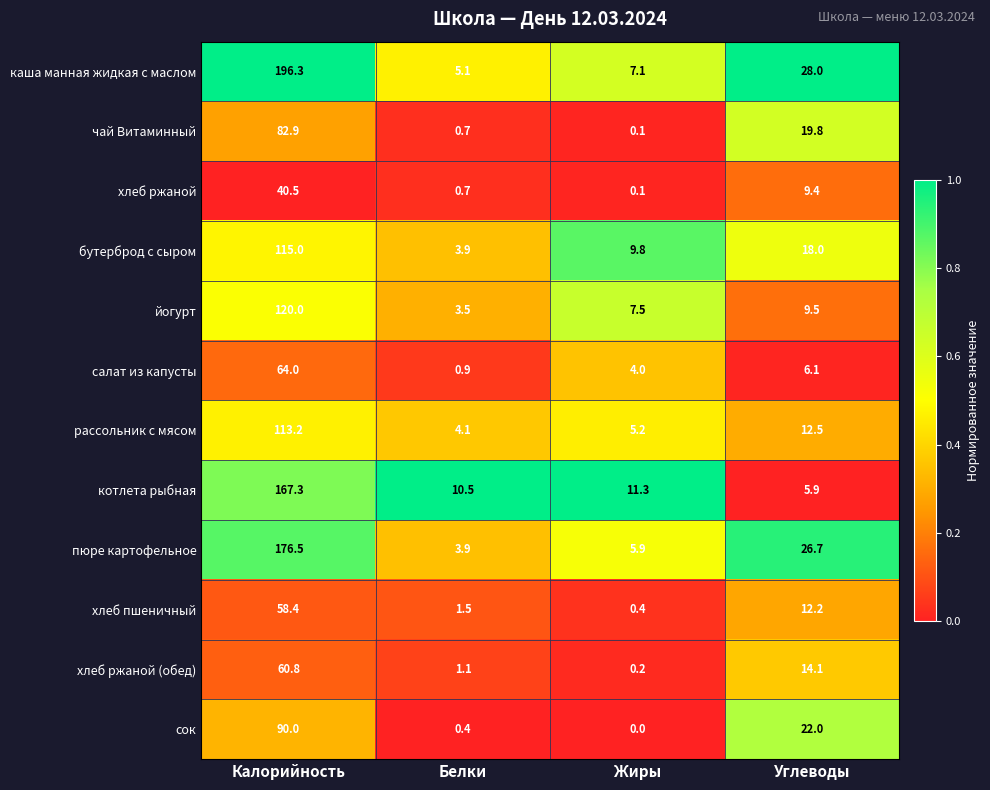

What is the sum of all сок values?

112.4